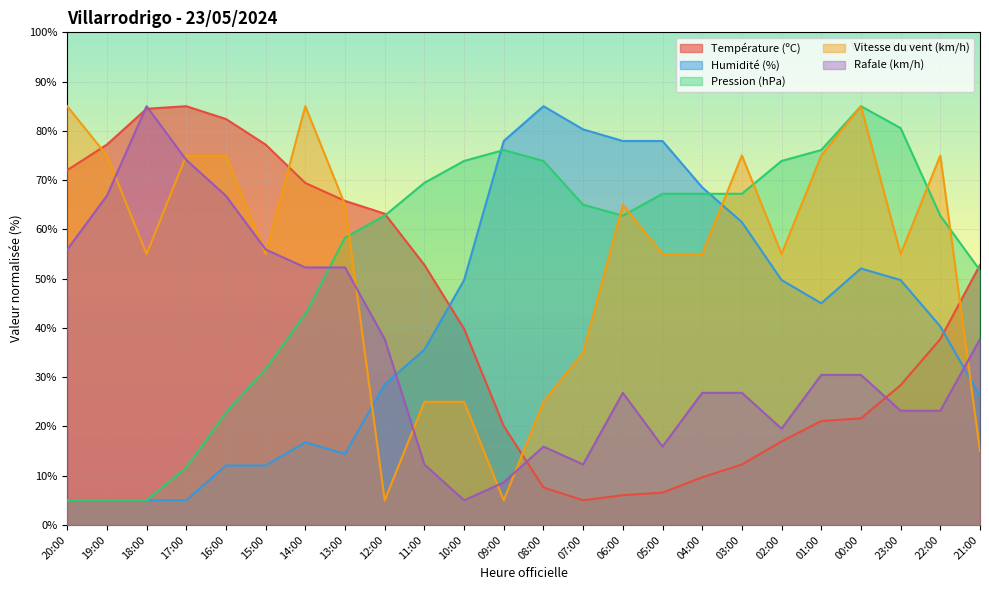

Rank the series by their maximum value, from lowest to highest.

Température (ºC), Humidité (%), Pression (hPa), Vitesse du vent (km/h), Rafale (km/h)